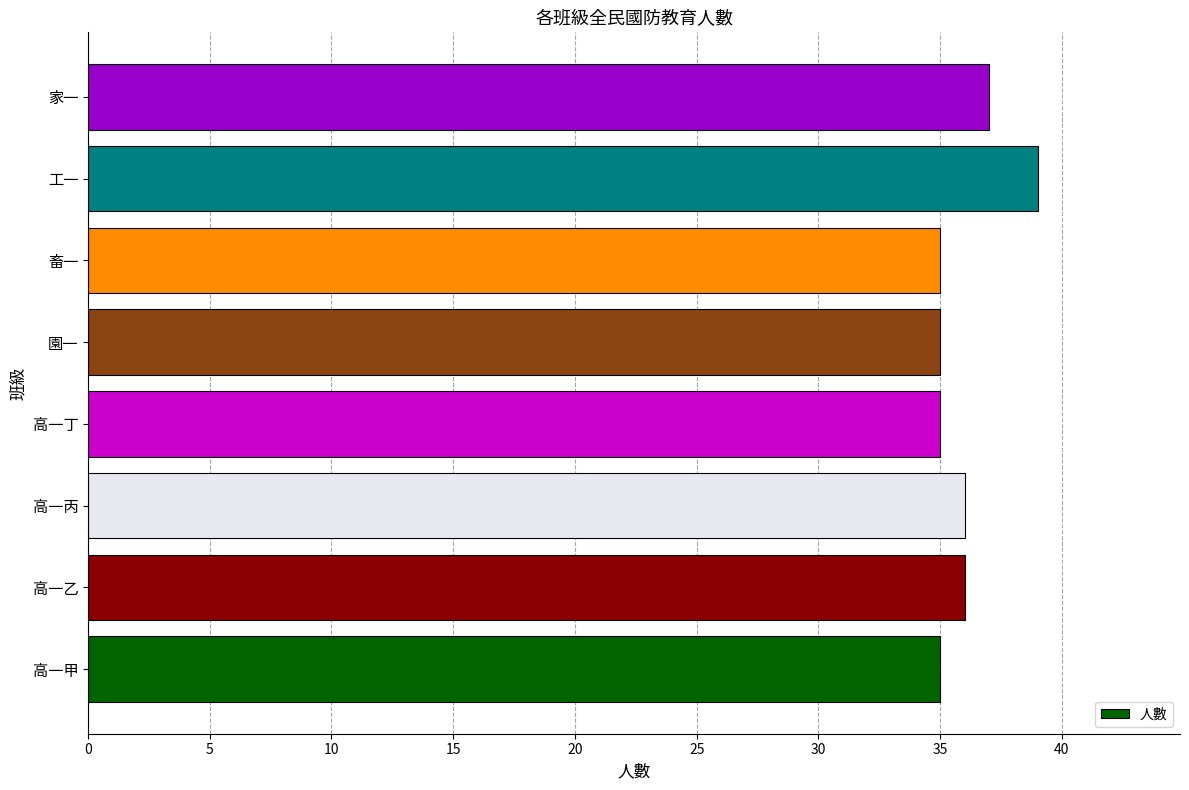

Does the chart contain stacked bars?

No